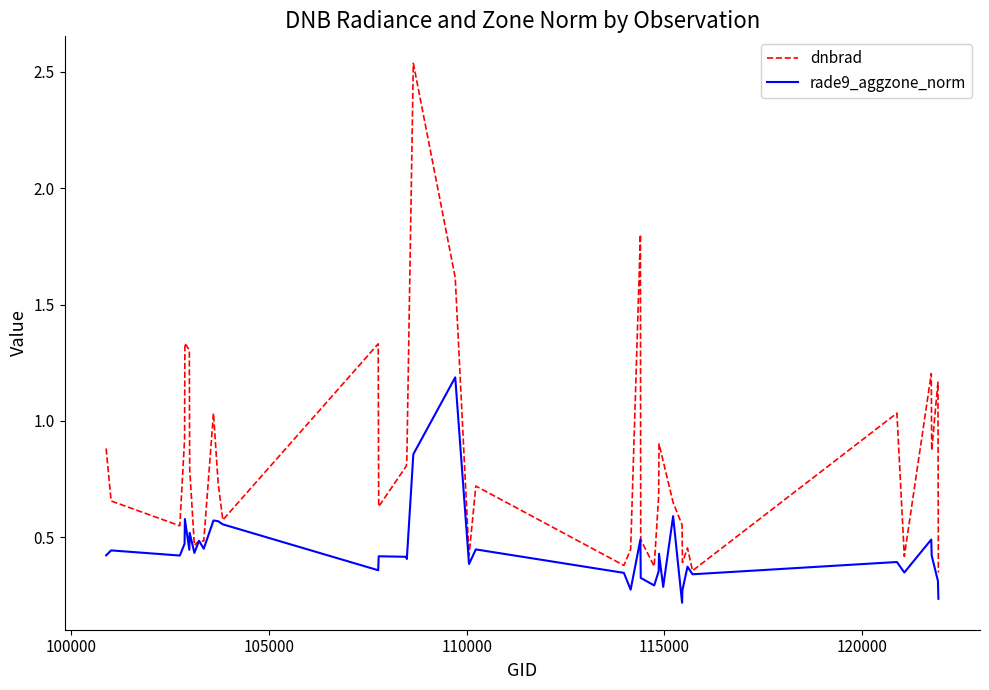

Which series has the largest total across all categories?

dnbrad